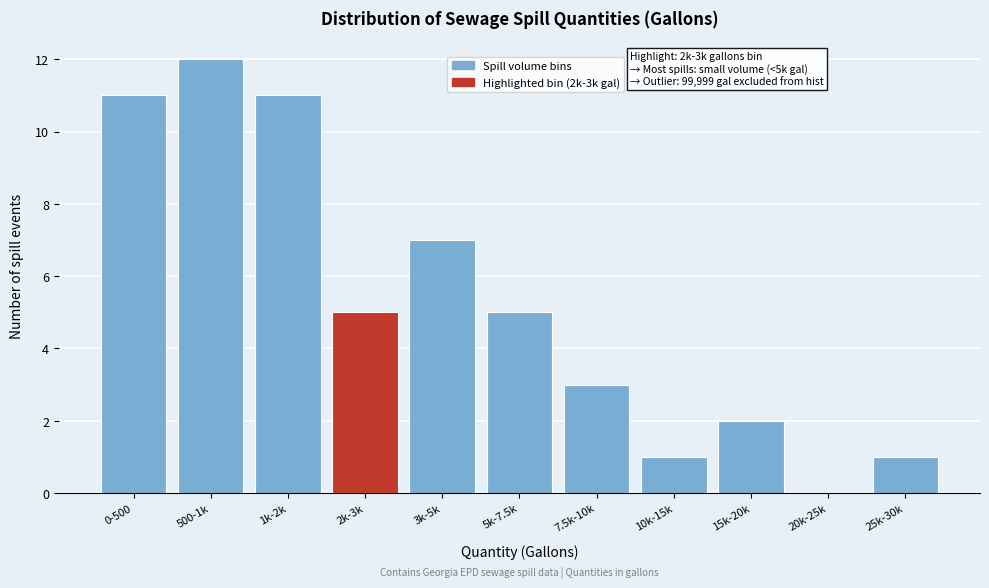

Reading left to right, what are all the values shown in this chart?

0-500=11	500-1k=12	1k-2k=11	2k-3k=5	3k-5k=7	5k-7.5k=5	7.5k-10k=3	10k-15k=1	15k-20k=2	20k-25k=0	25k-30k=1